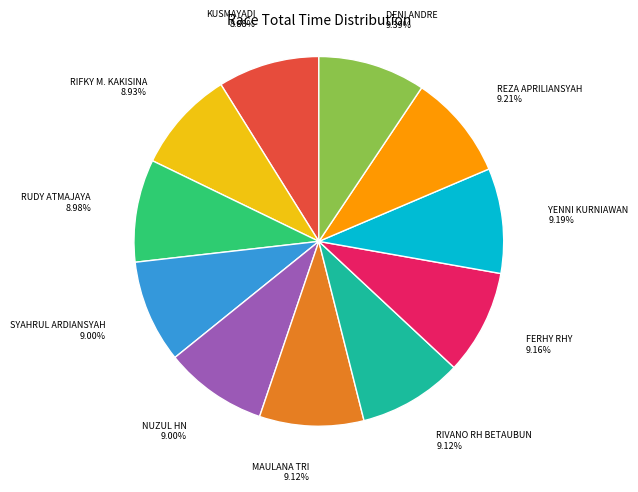

Approximately how many times larger is the value at RIFKY M. KAKISINA compared to YENNI KURNIAWAN?

1.0